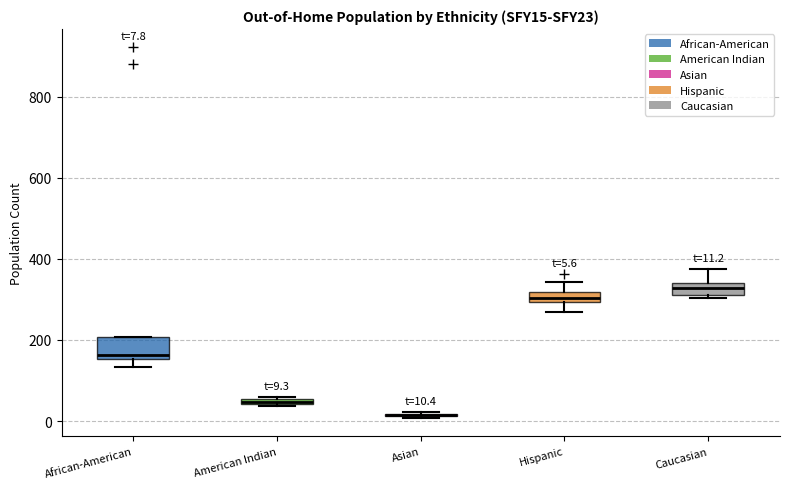

Which box is the tallest, from its lower edge to its upper edge?

African-American